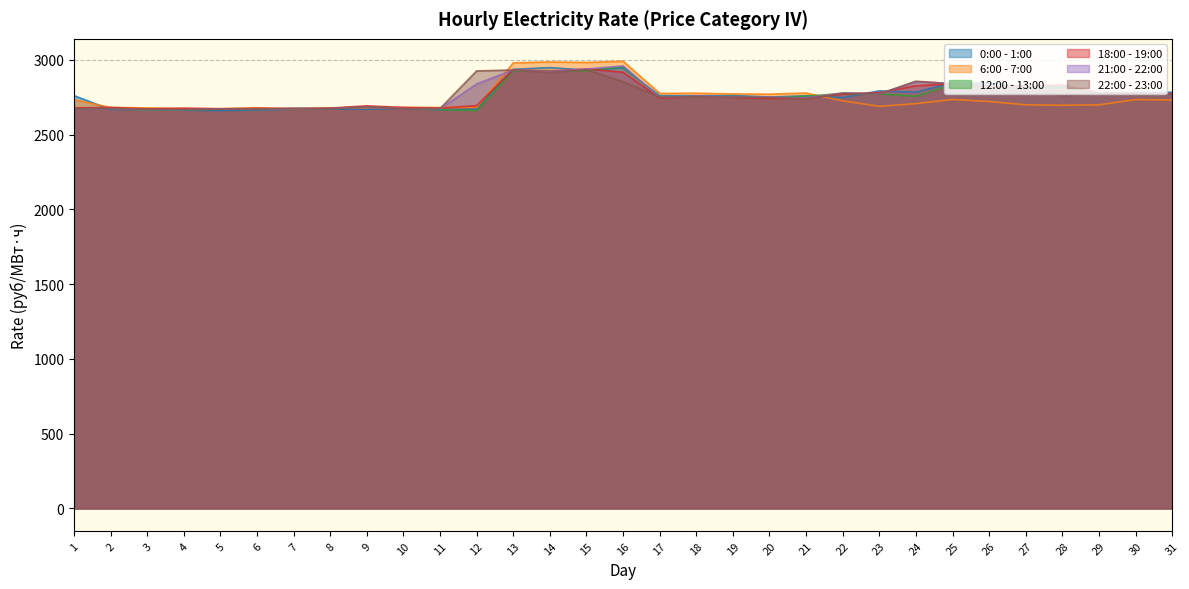

Between which two adjacent categories do 21:00 - 22:00 and 22:00 - 23:00 first intersect?

3 and 4